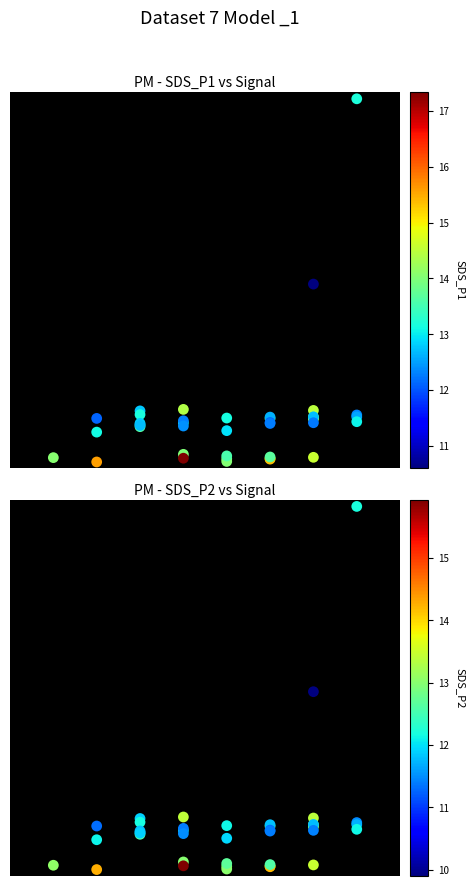

Is the value of SDS_P2 at 33 greater than the value of SDS_P1 at 3?

Yes